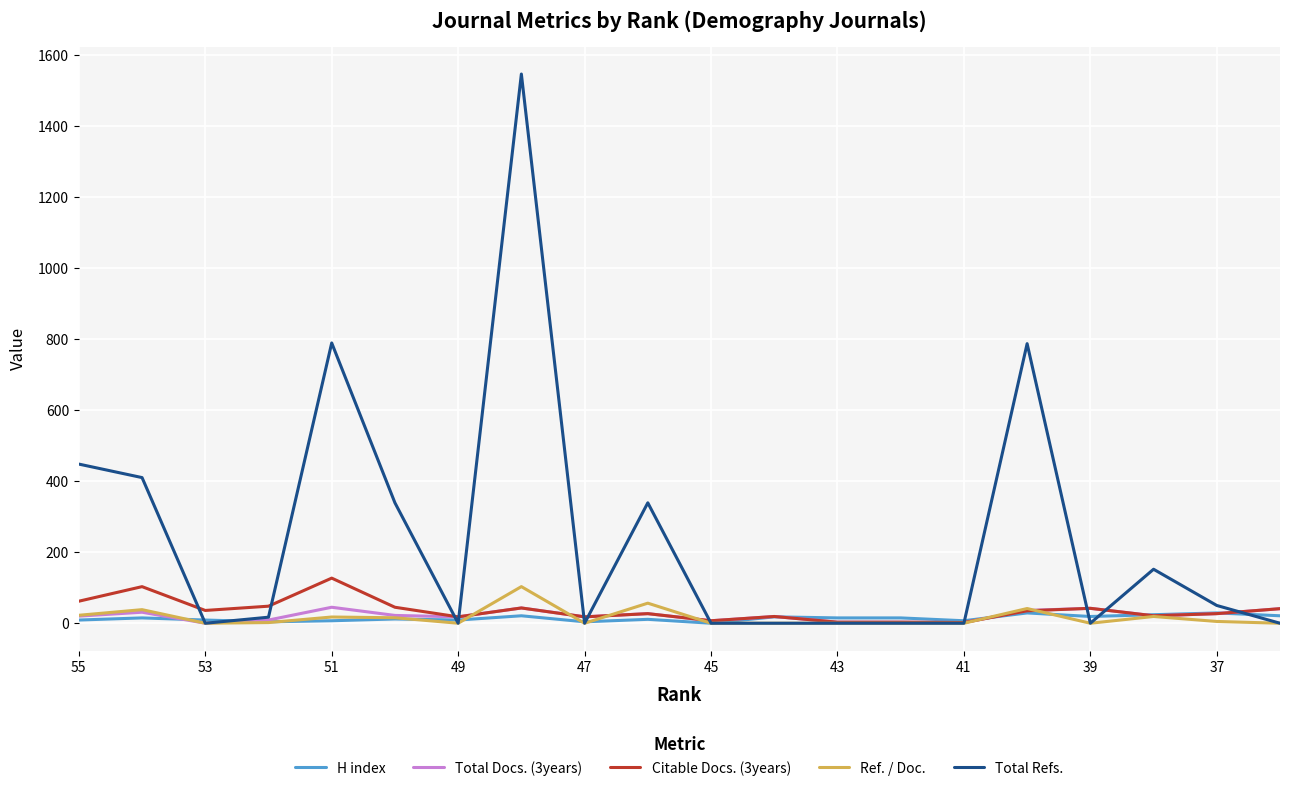

True or false: Total Refs. and Total Docs. (3years) intersect in this chart.

True